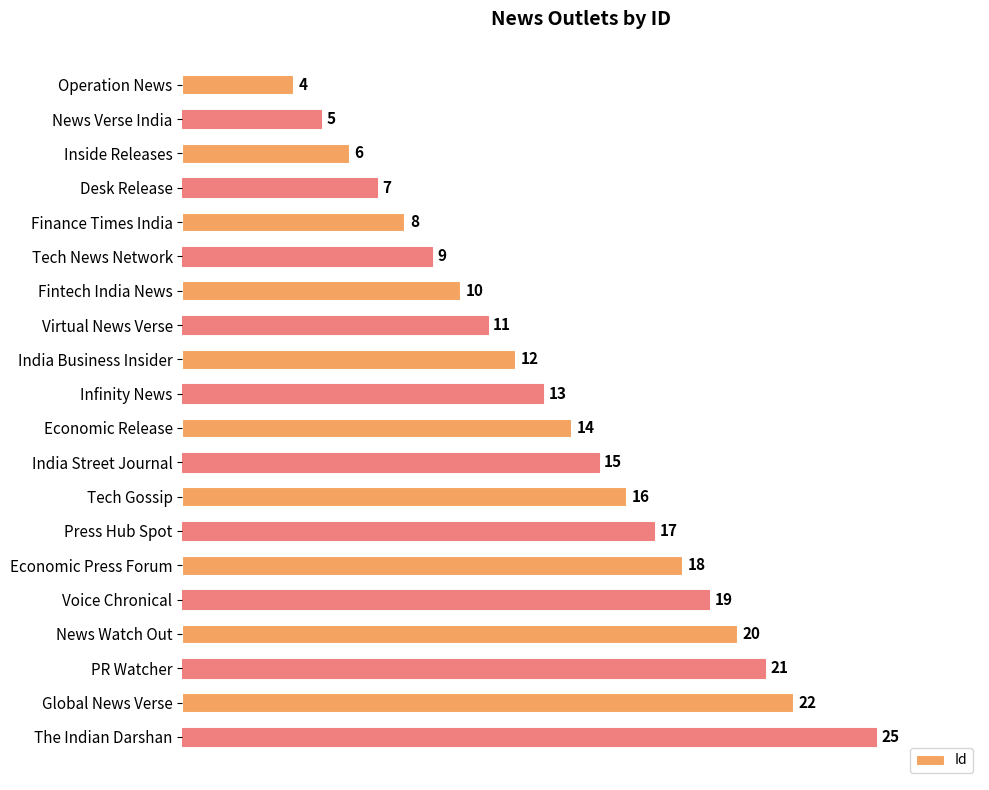

List the labels in order of value, largest first.

The Indian Darshan, Global News Verse, PR Watcher, News Watch Out, Voice Chronical, Economic Press Forum, Press Hub Spot, Tech Gossip, India Street Journal, Economic Release, Infinity News, India Business Insider, Virtual News Verse, Fintech India News, Tech News Network, Finance Times India, Desk Release, Inside Releases, News Verse India, Operation News